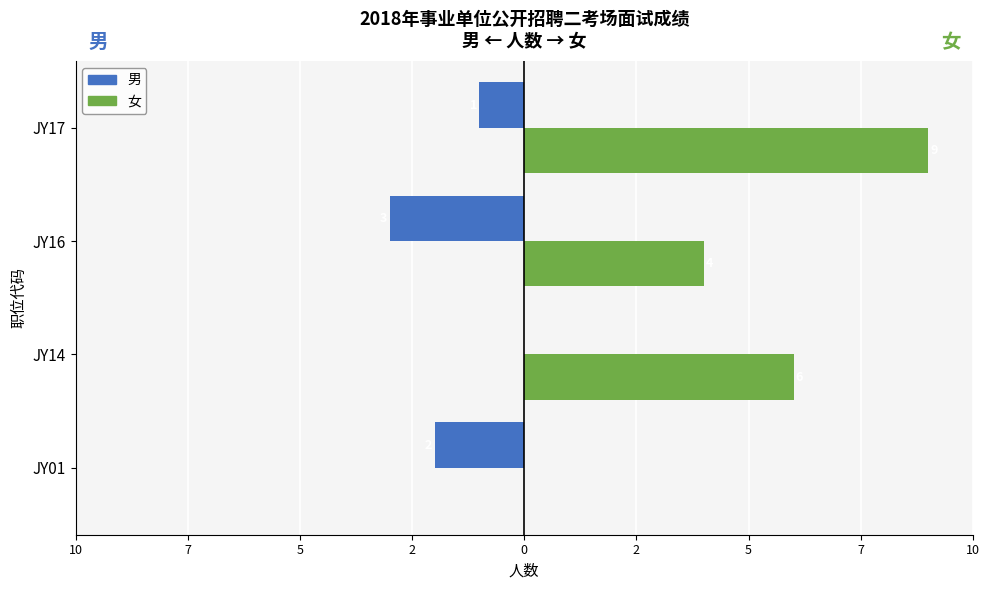

What are all the series names shown in the legend?

男, 女